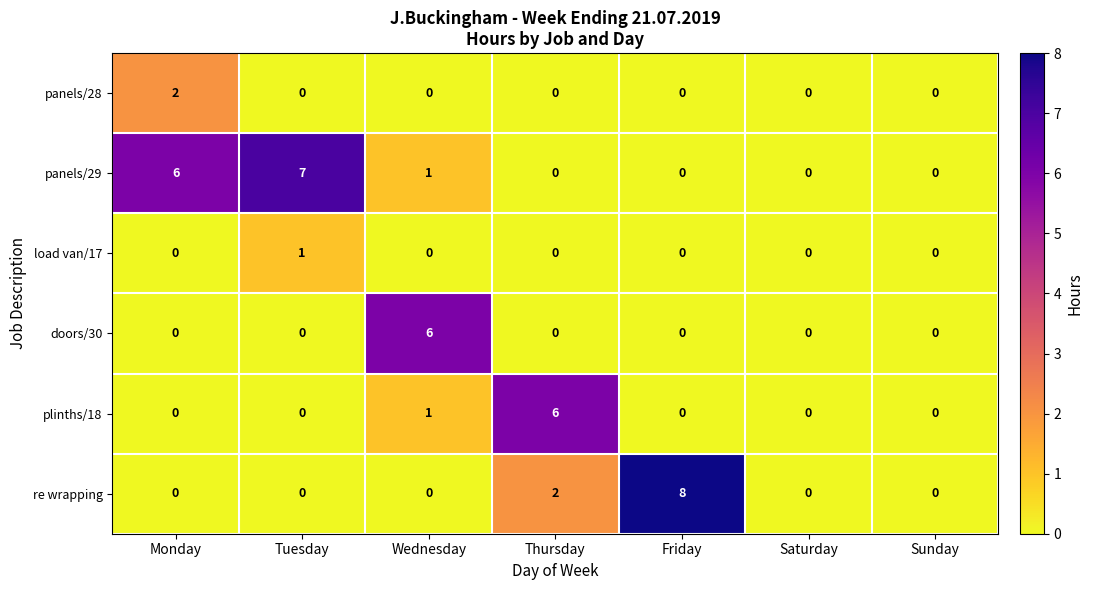

What is the difference between the maximum and second lowest values in the plinths/18 series?

6